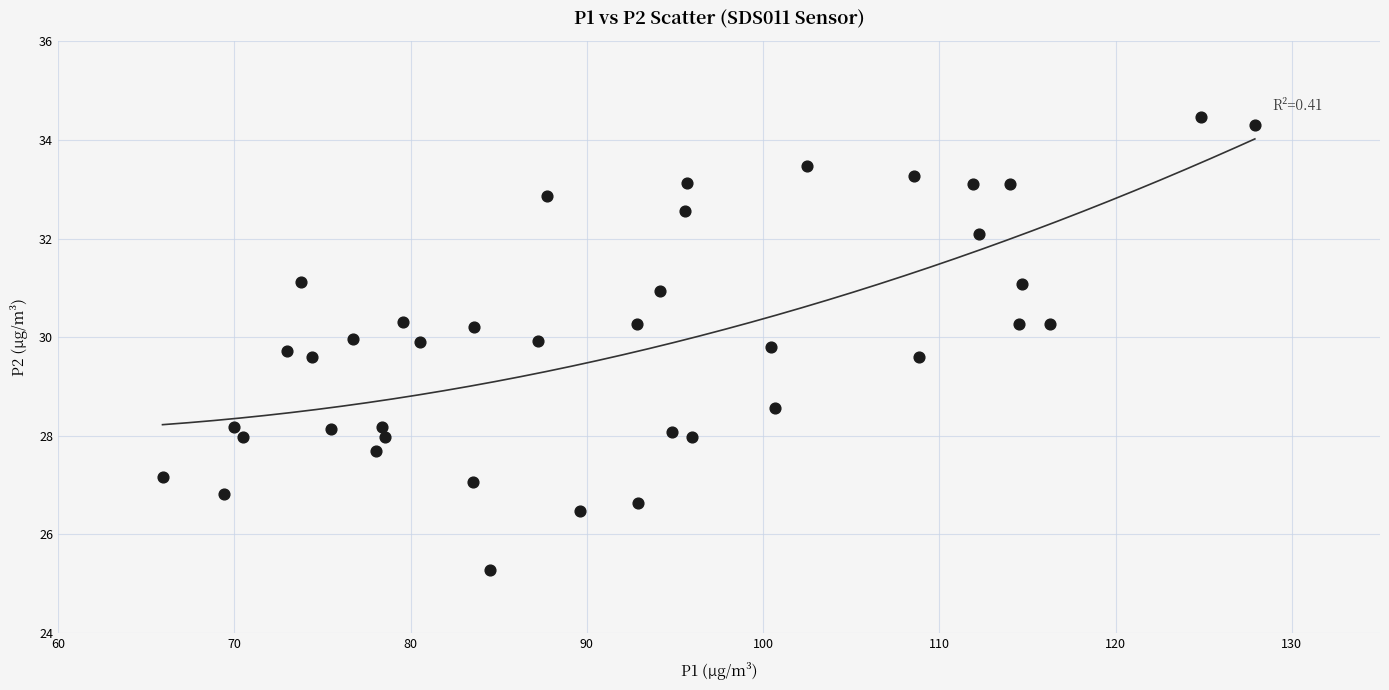

What is the range of X values (max minus min)?

62.0